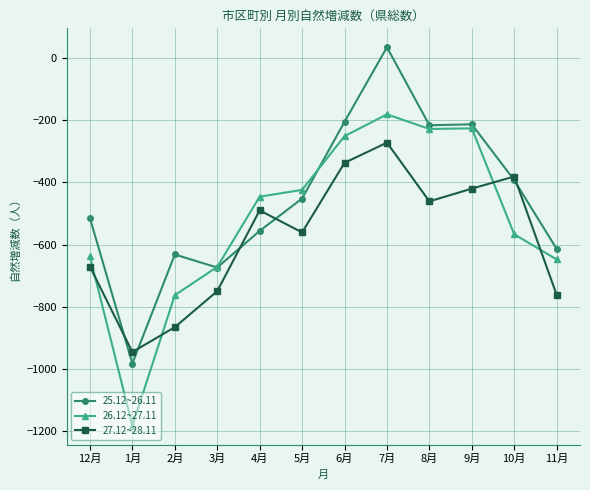

The value of 26.12~27.11 at 9月 is -226. True or false?

True